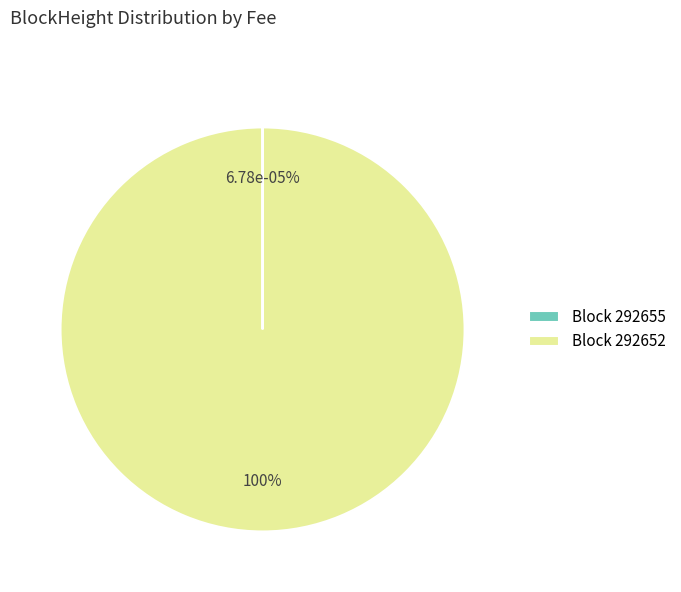

Rank the categories by value from lowest to highest.

292655, 292652